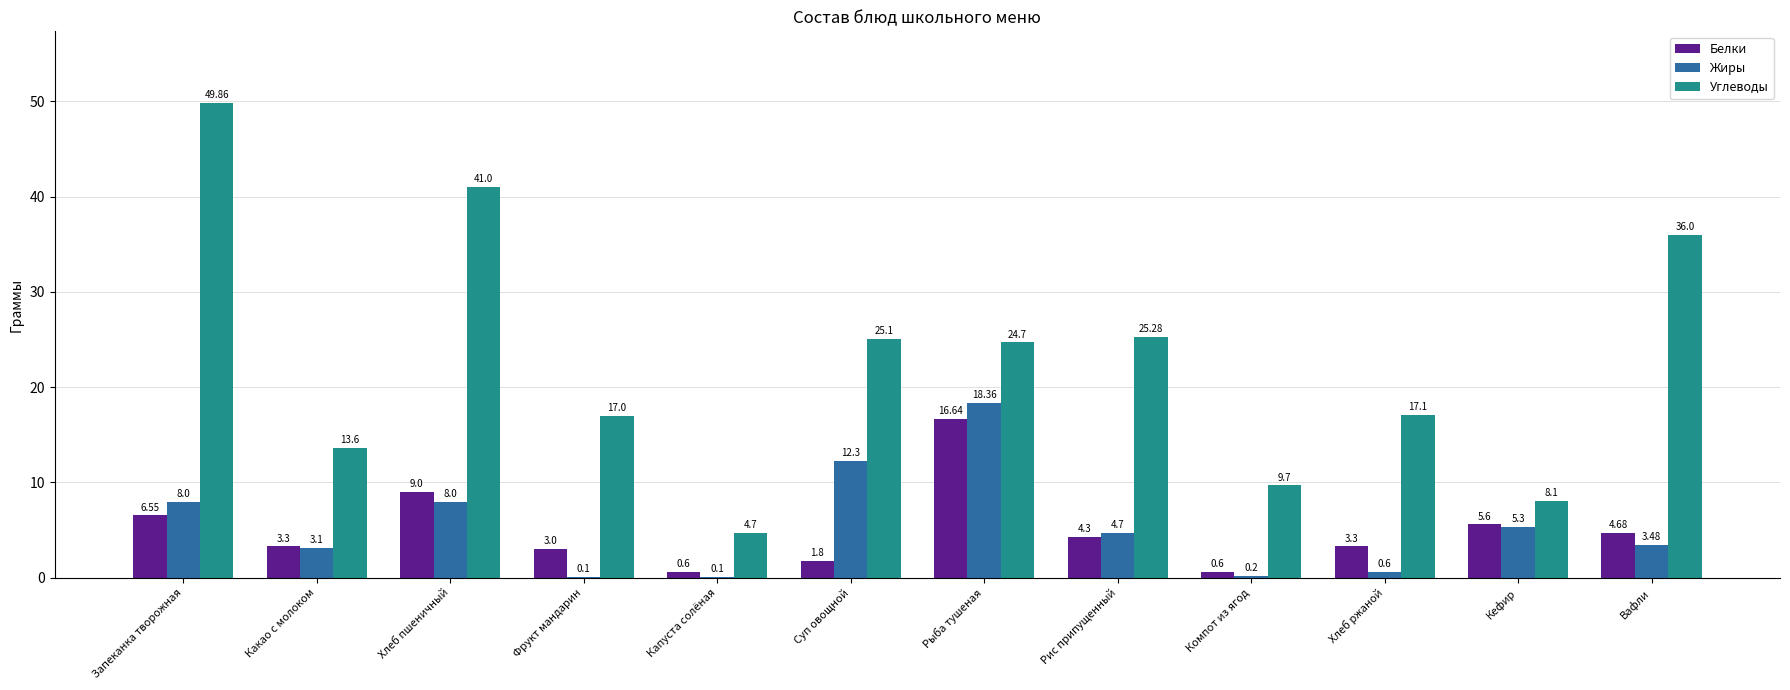

How many data points in Углеводы are above 24?

6